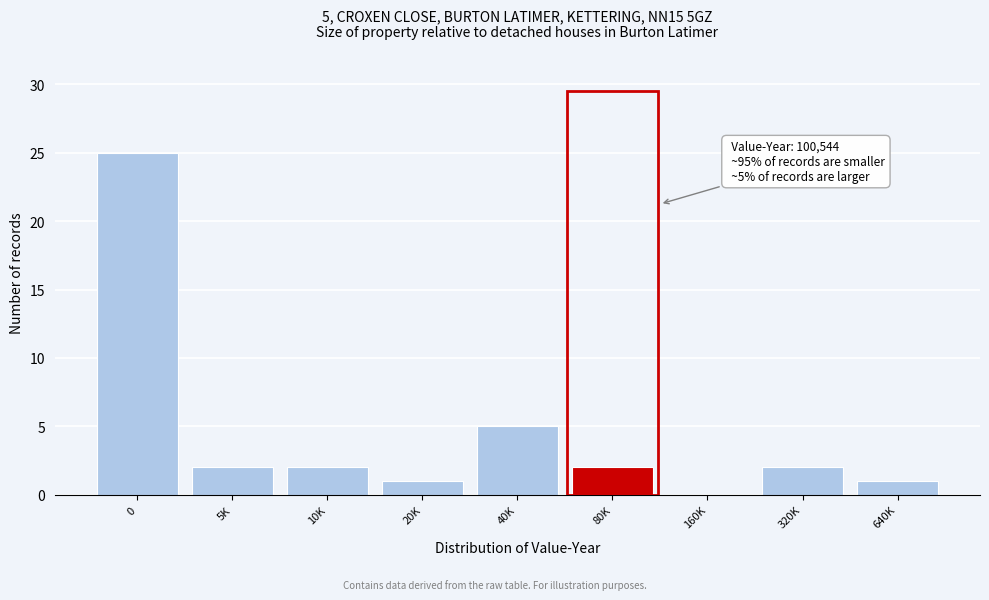

Reading left to right, what are all the values shown in this chart?

0=25	5K=2	10K=2	20K=1	40K=5	80K=2	160K=0	320K=2	640K=1